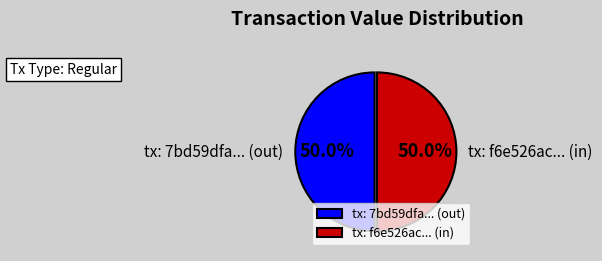

Approximately how many times larger is the value at tx: f6e526ac... (in) compared to tx: 7bd59dfa... (out)?

1.0